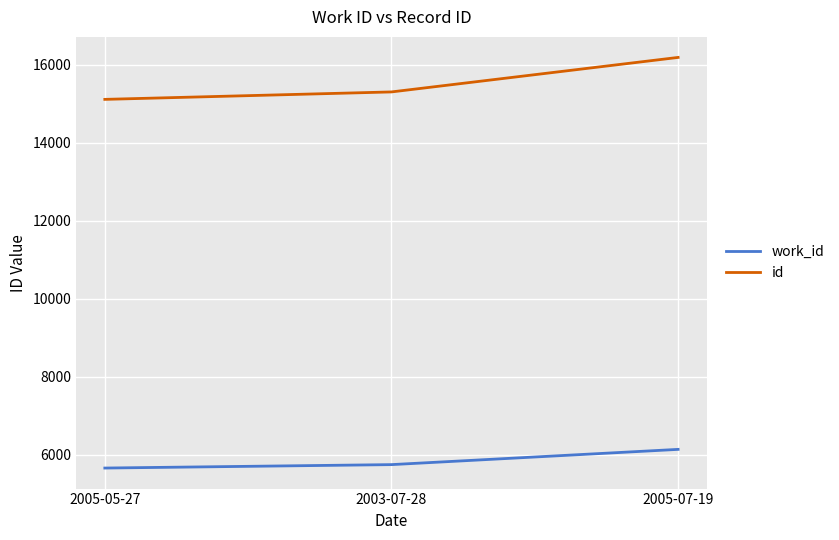

What is the maximum value for id?

16190